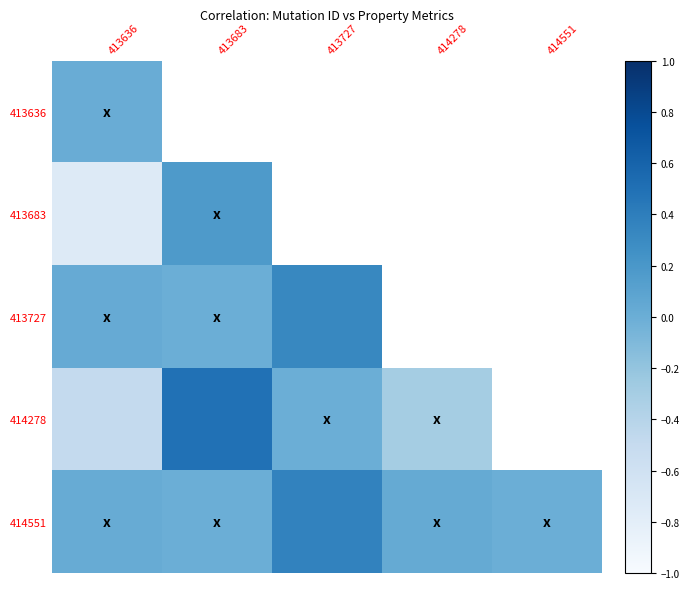

Is it true that 414551 equals 0.0 at 414278?

False